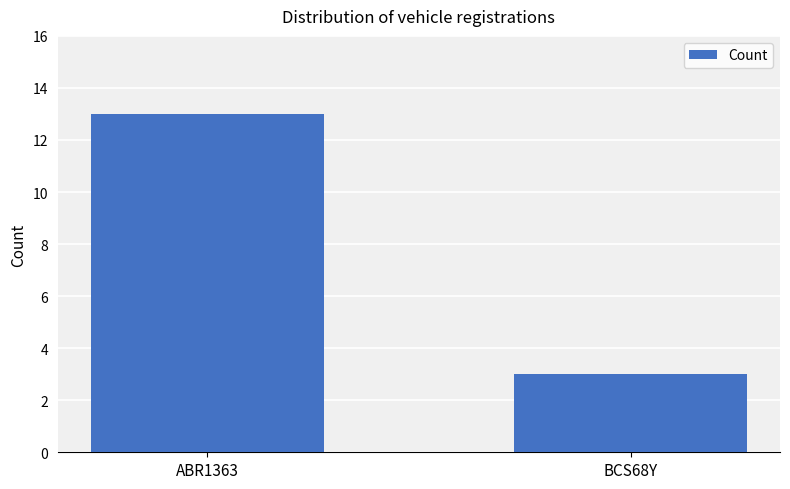

How many values are below 13?

1